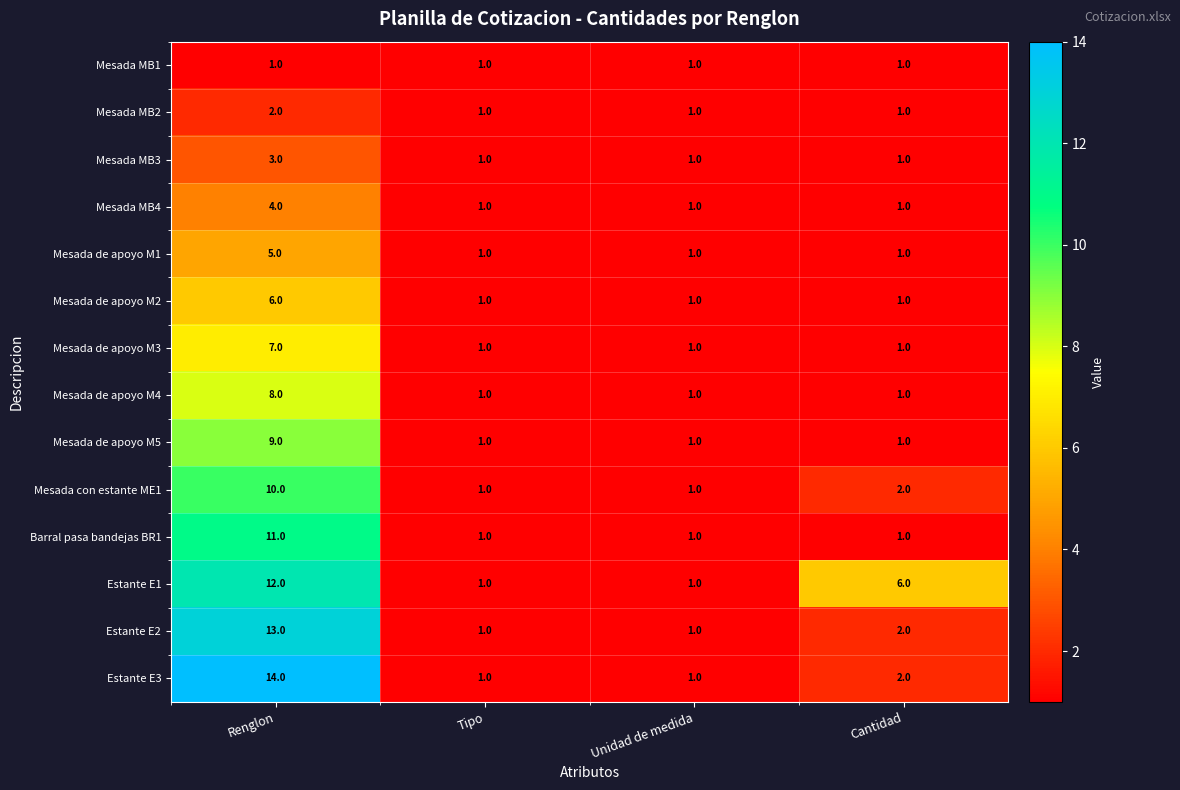

At how many categories does at least one series exceed 12?

1